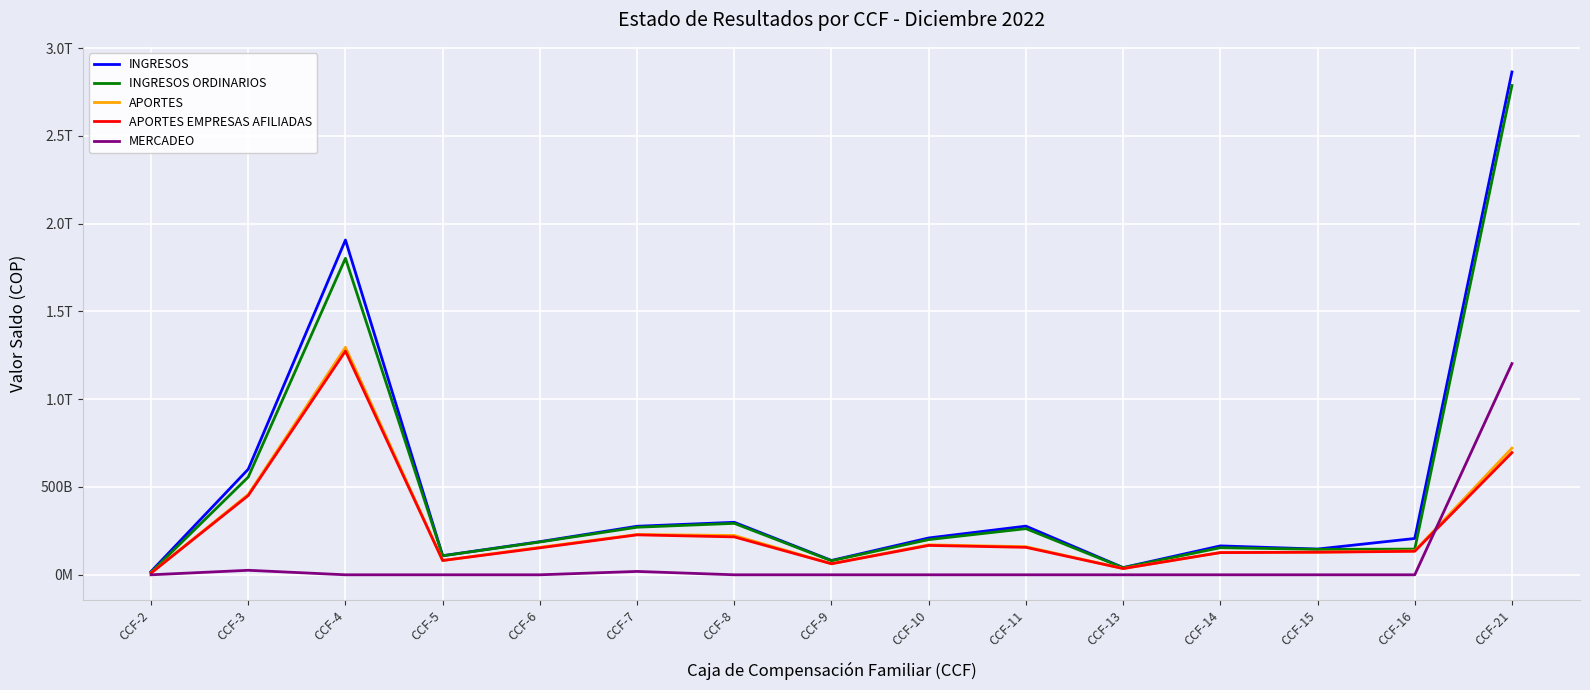

Is the value of MERCADEO at CCF-9 greater than the value of APORTES EMPRESAS AFILIADAS at CCF-7?

No